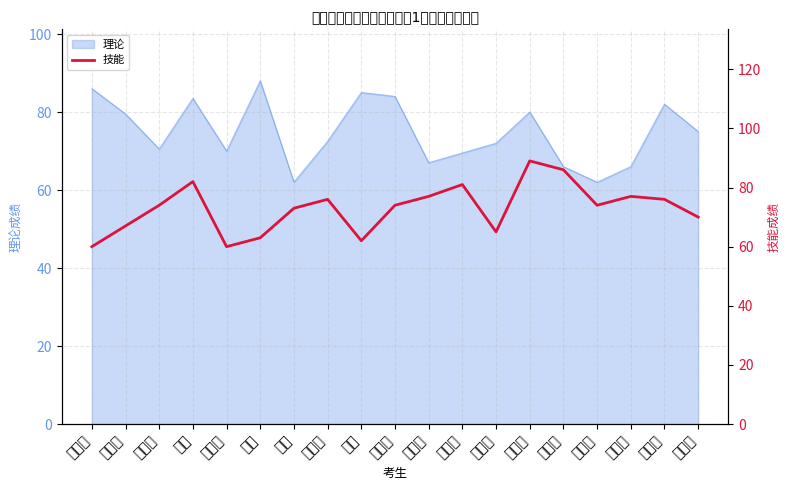

What is the difference between the second highest and minimum values?

26